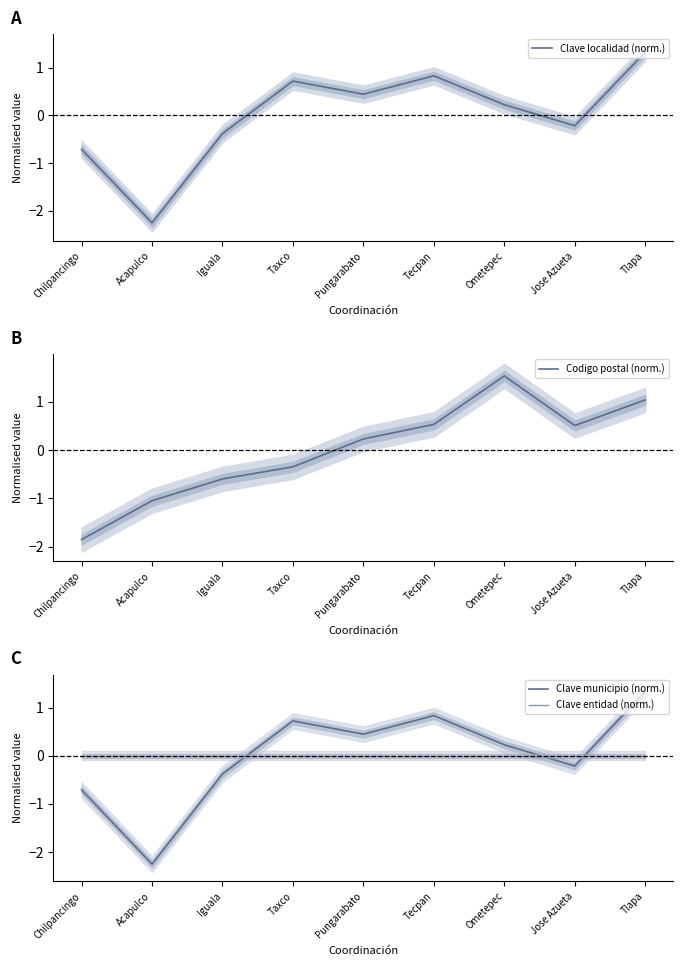

What are all the series names shown in the legend?

Clave localidad (norm.), Codigo postal (norm.), Clave municipio (norm.), Clave entidad (norm.)